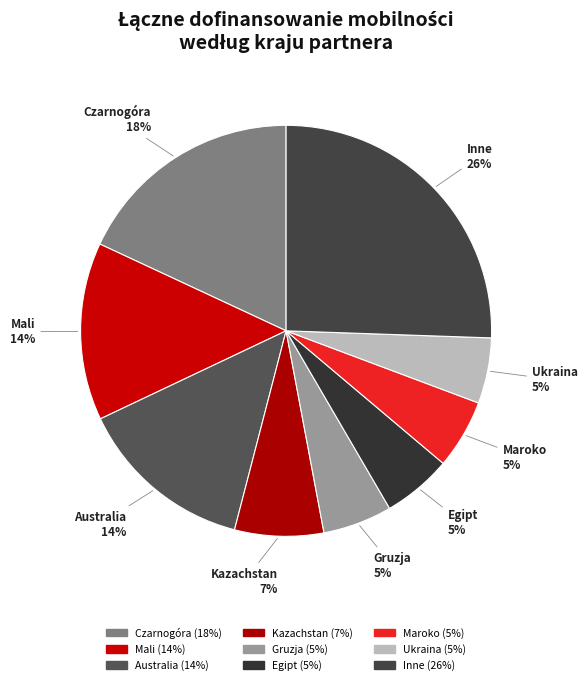

How many segments does this pie chart have?

9